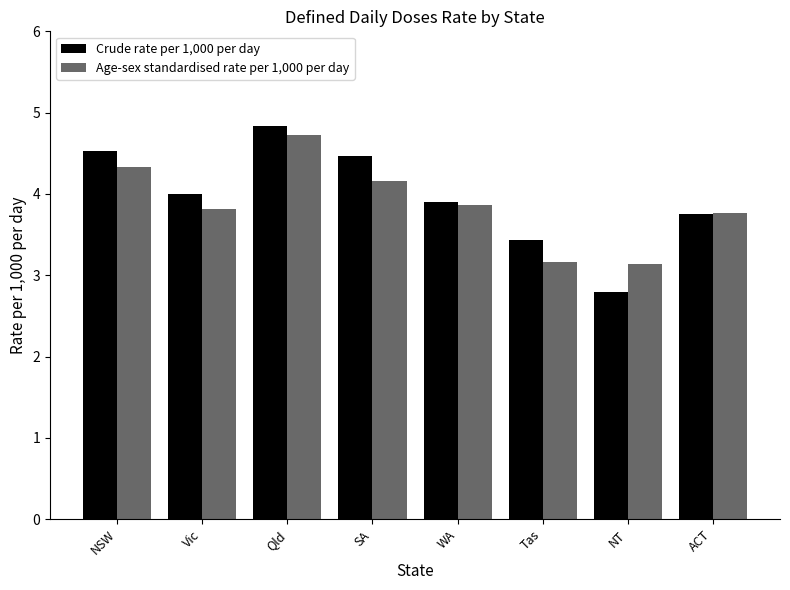

List the series in order of their peak value, highest first.

Crude rate per 1,000 per day, Age-sex standardised rate per 1,000 per day